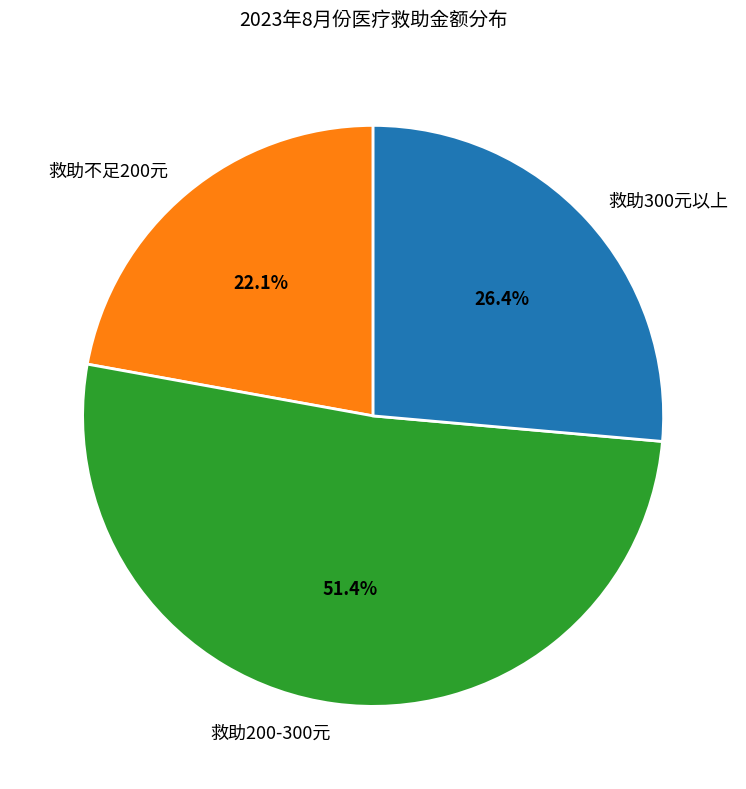

To the nearest percent, what is the average slice percentage?

33%